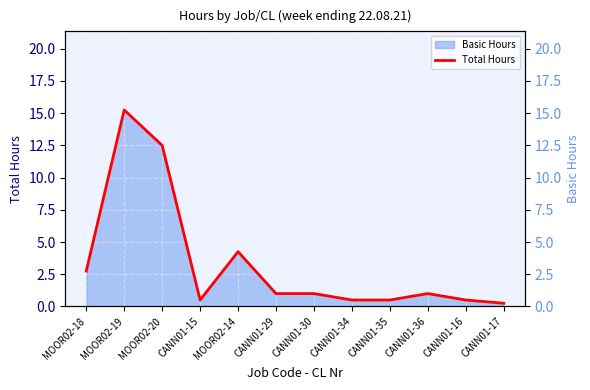

How many data points does each series have?

12